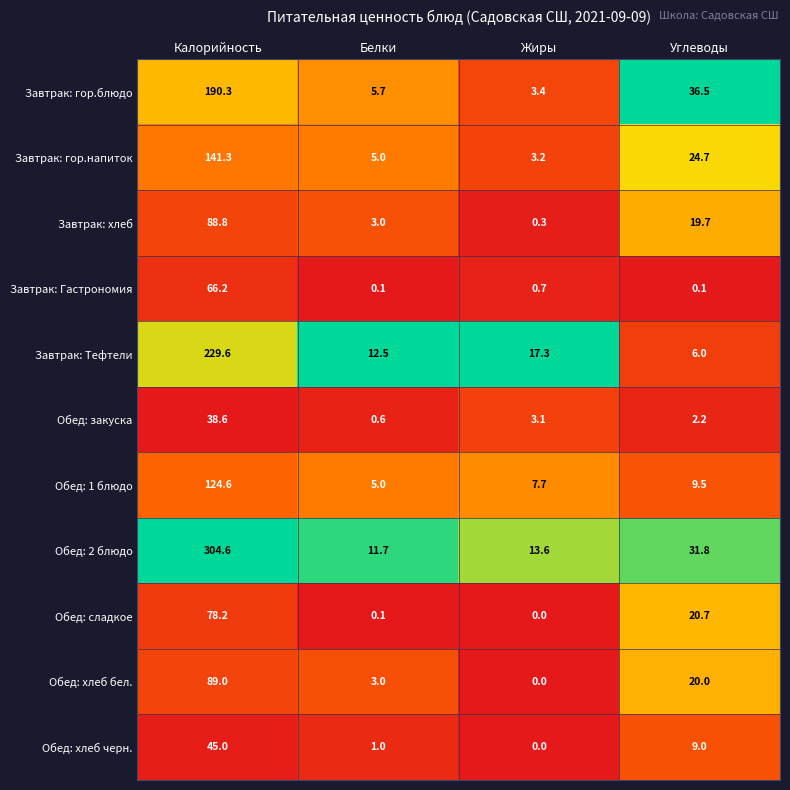

What is the average value of the Обед: 2 блюдо series?

90.4